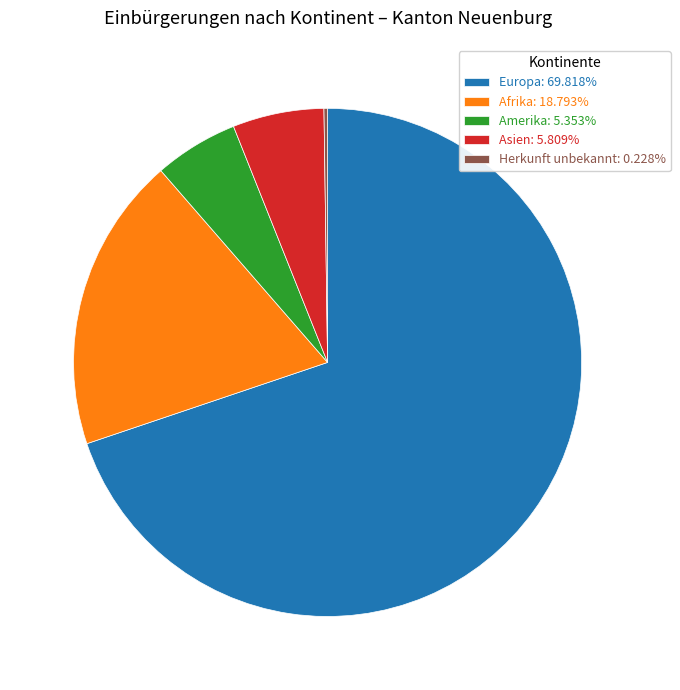

Is there a majority slice in this chart?

Yes